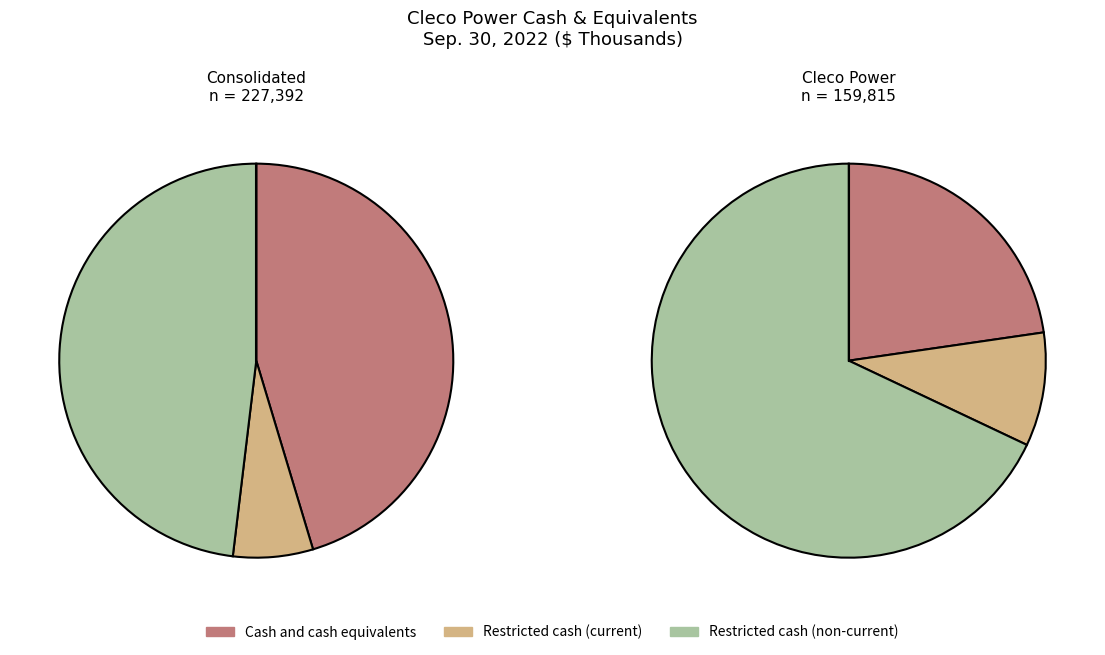

The Cleco Power slice represents 58% of the pie. True or false?

False